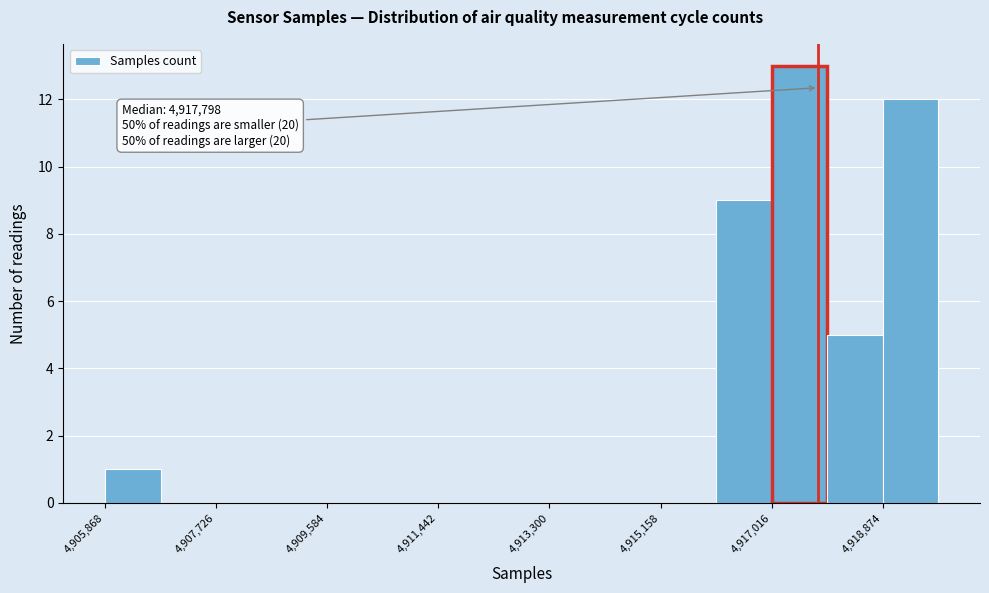

Which range on the x-axis has the tallest bar?

4917000 to 4918000